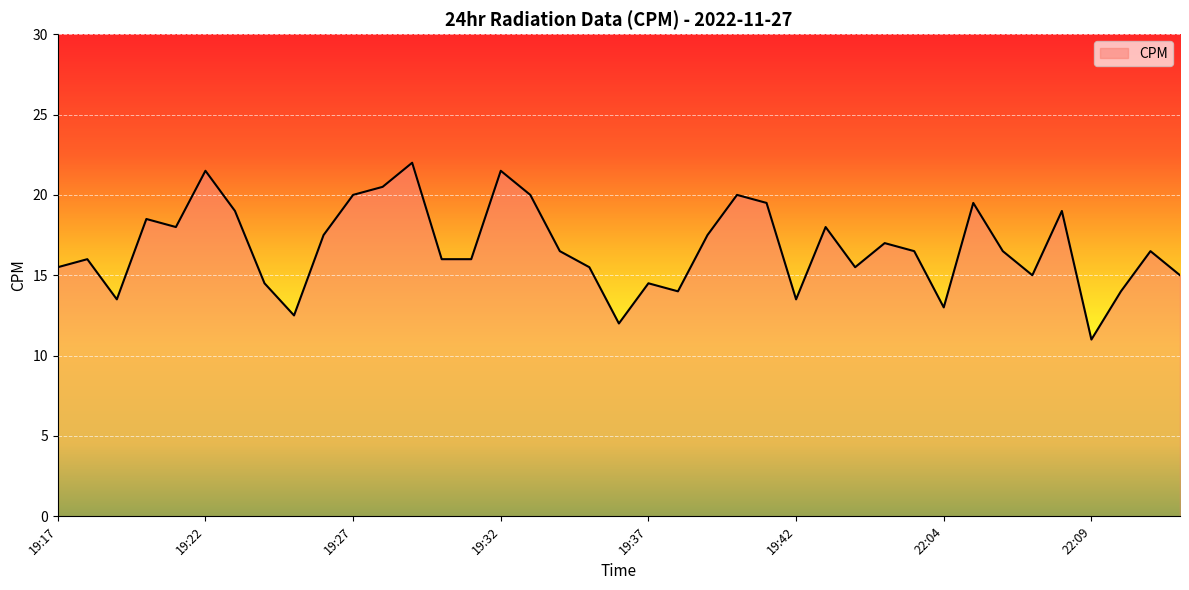

What is the minimum value shown in the chart?

11.0